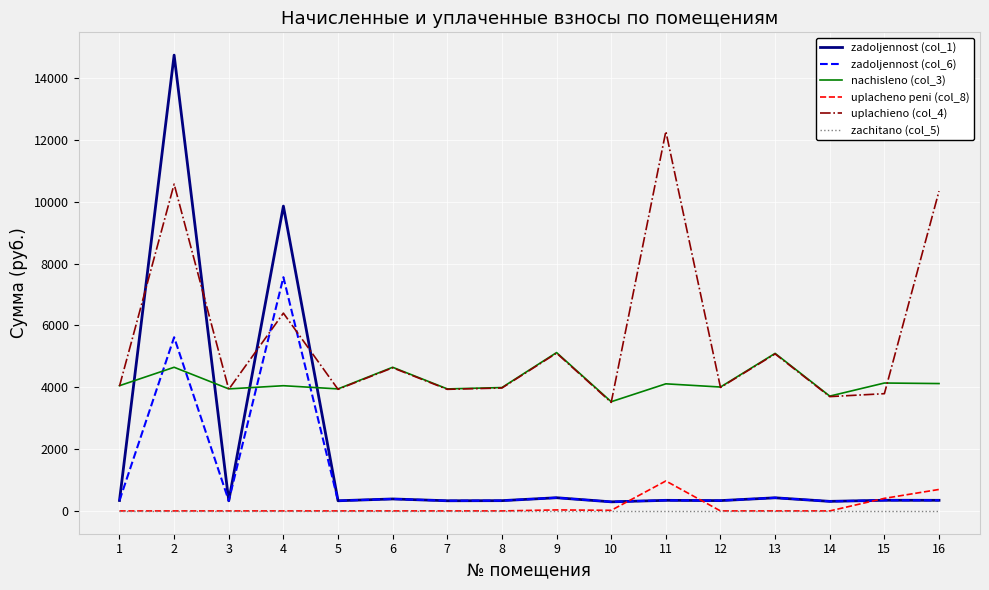

At which category is the sum across all series the highest?

2